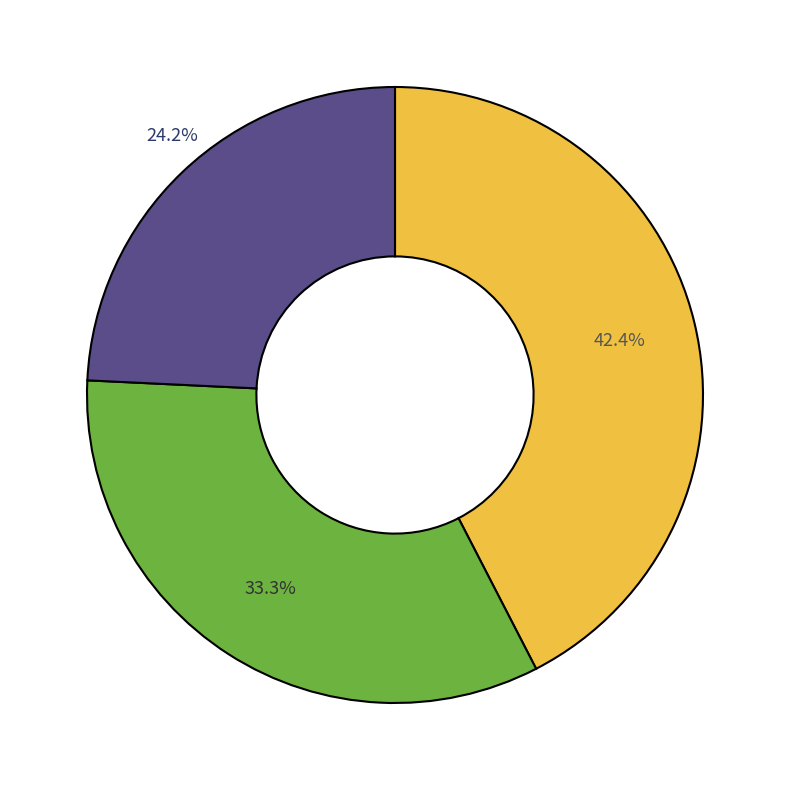

Does any single category account for the majority?

No